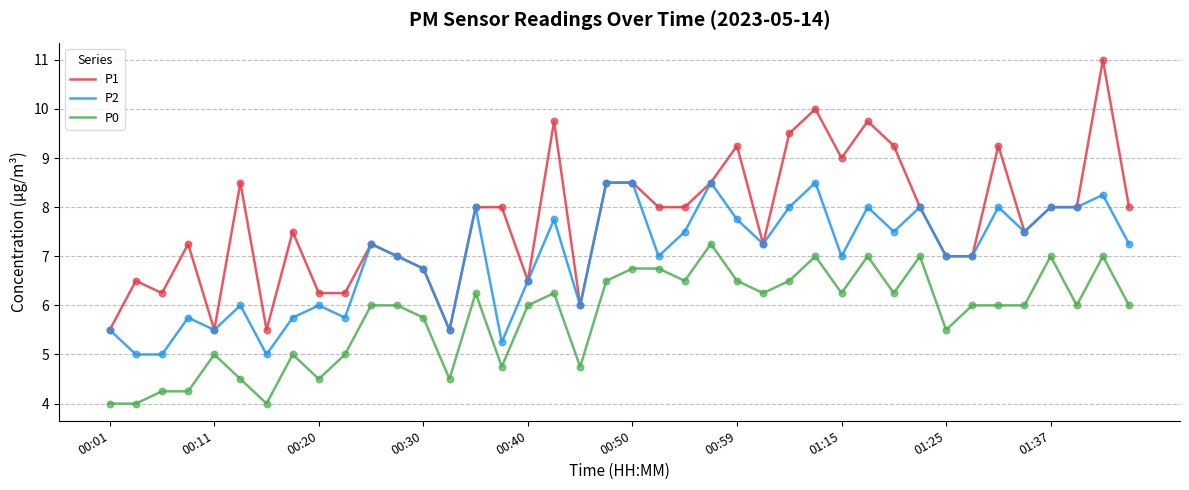

Which series has the largest total across all categories?

P1